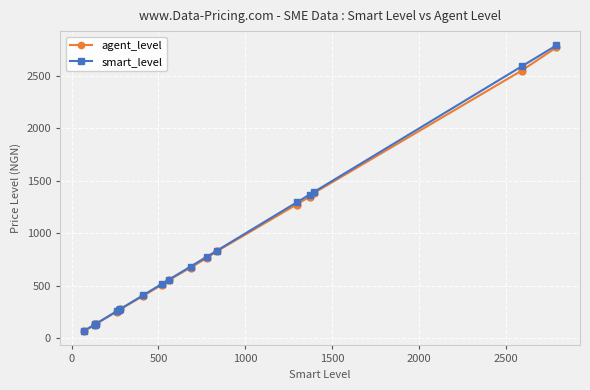

What are all the series names shown in the legend?

agent_level, smart_level